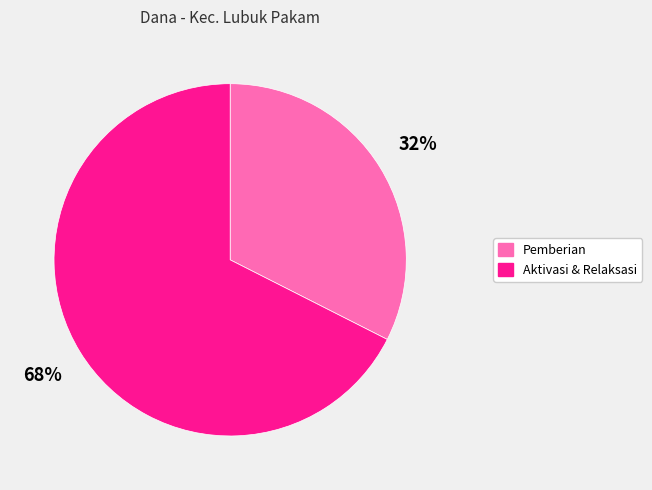

To the nearest percent, what is the average slice percentage?

50%